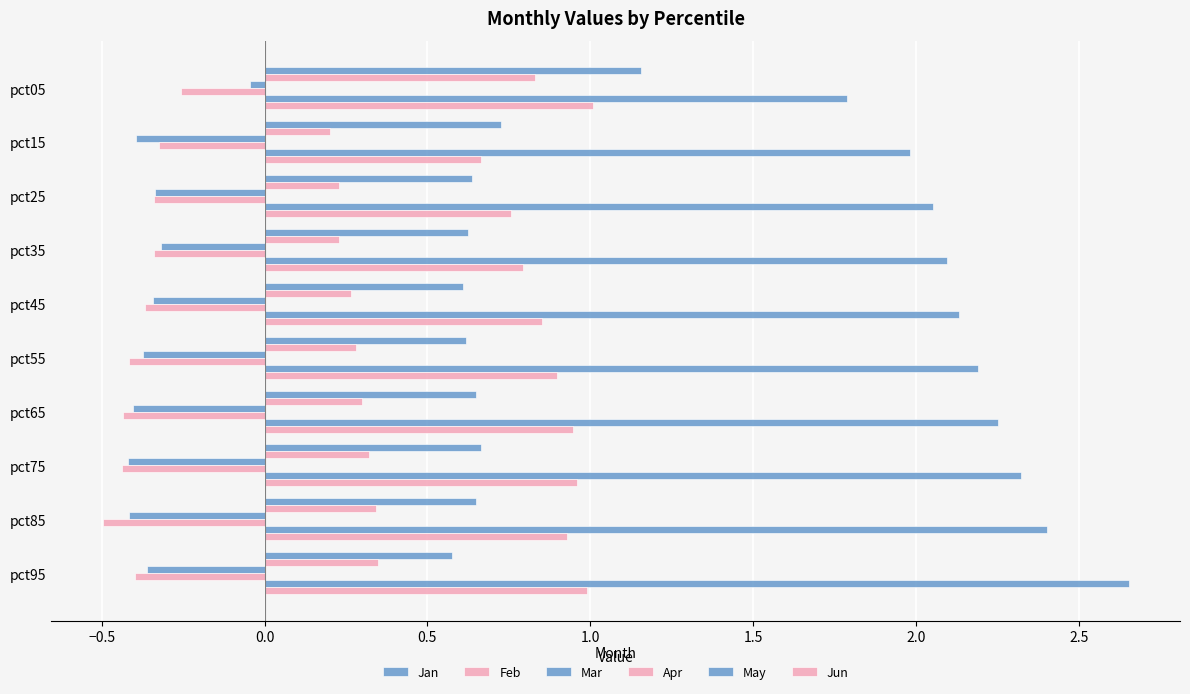

Count the number of categories in the chart.

10